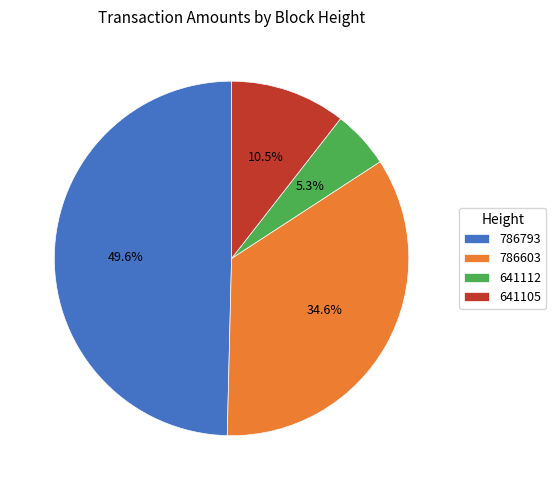

Which category has the biggest portion of the pie?

786793